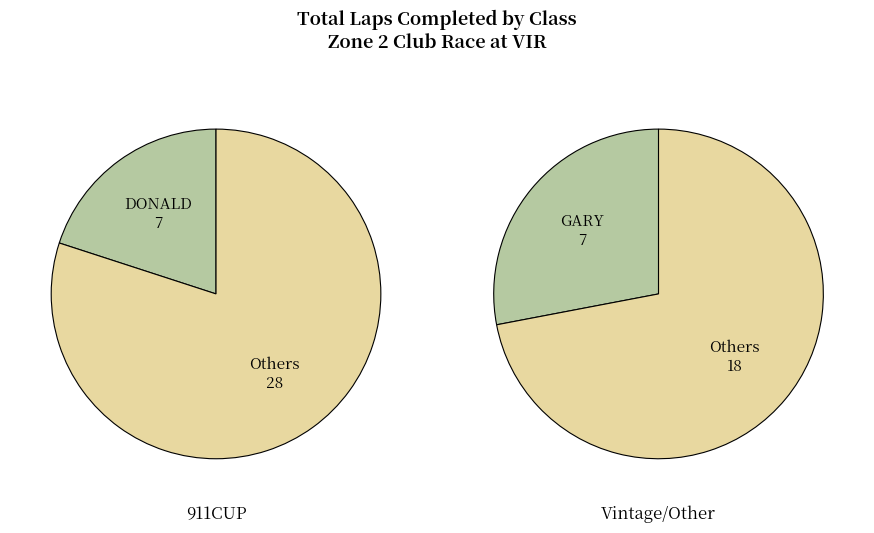

Is JUSTIN JACOBS the majority of the pie?

No